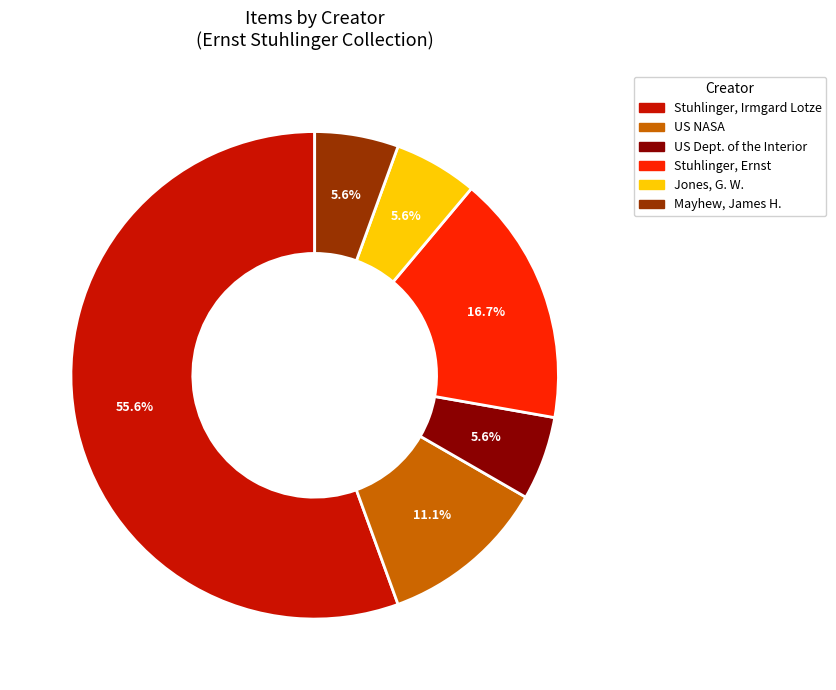

Does any single category account for the majority?

Yes